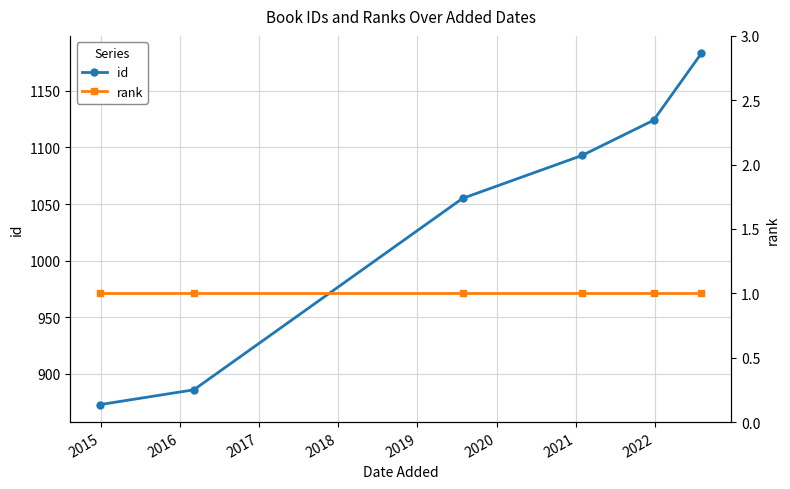

What is the minimum value for id?

873